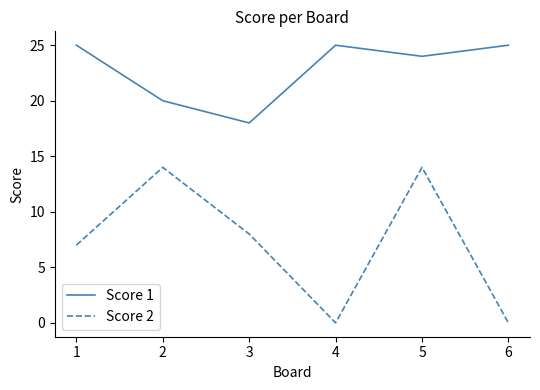

Where is the first local maximum for Score 2?

2